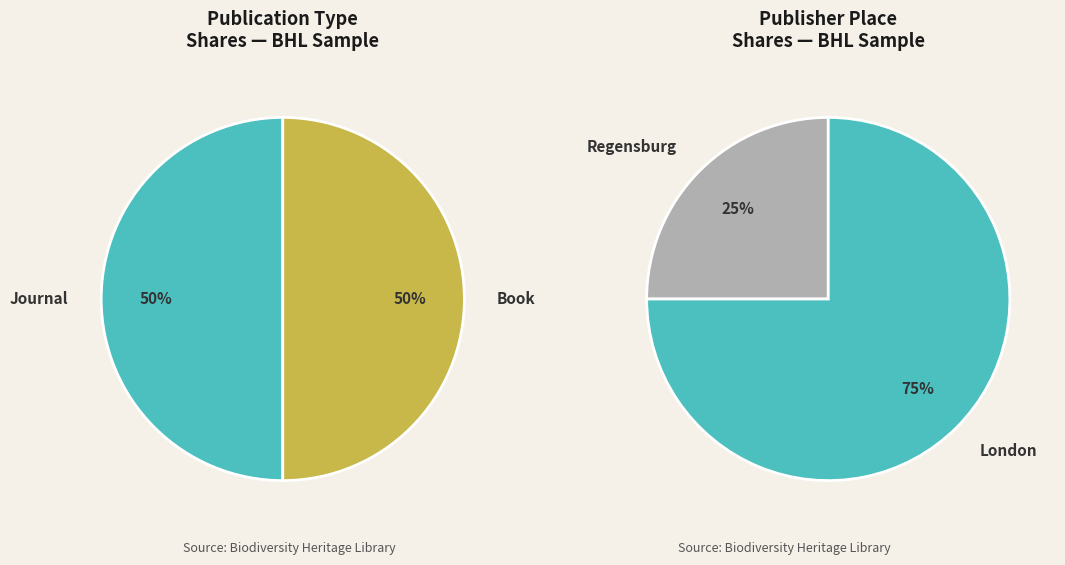

To the nearest percent, what portion does Gardeners Chronicle (Journal, 1904) represent?

25%